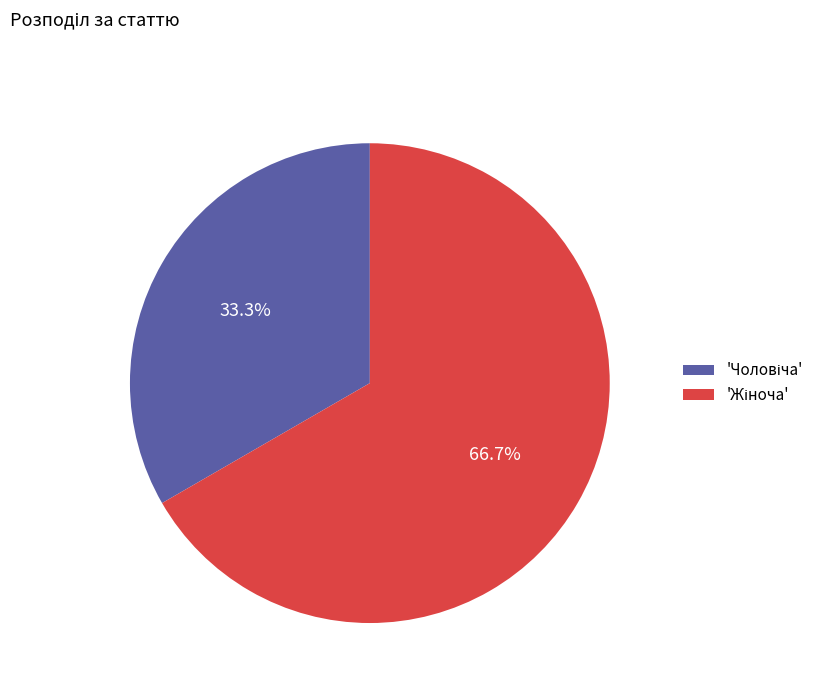

Is there a majority slice in this chart?

Yes